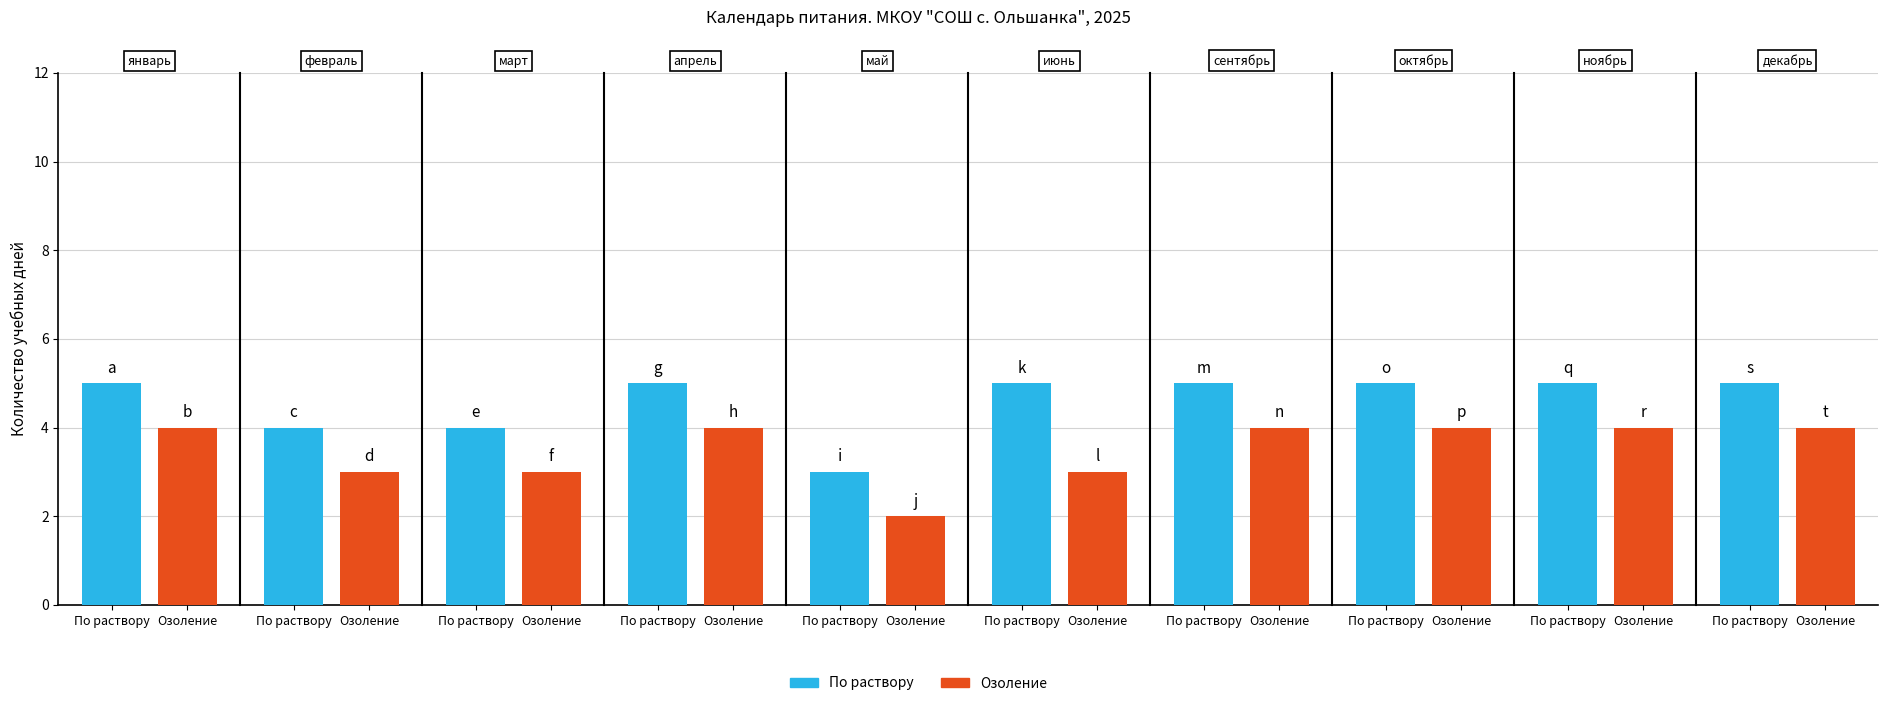

Rank the series by their maximum value, from lowest to highest.

Озоление, По раствору